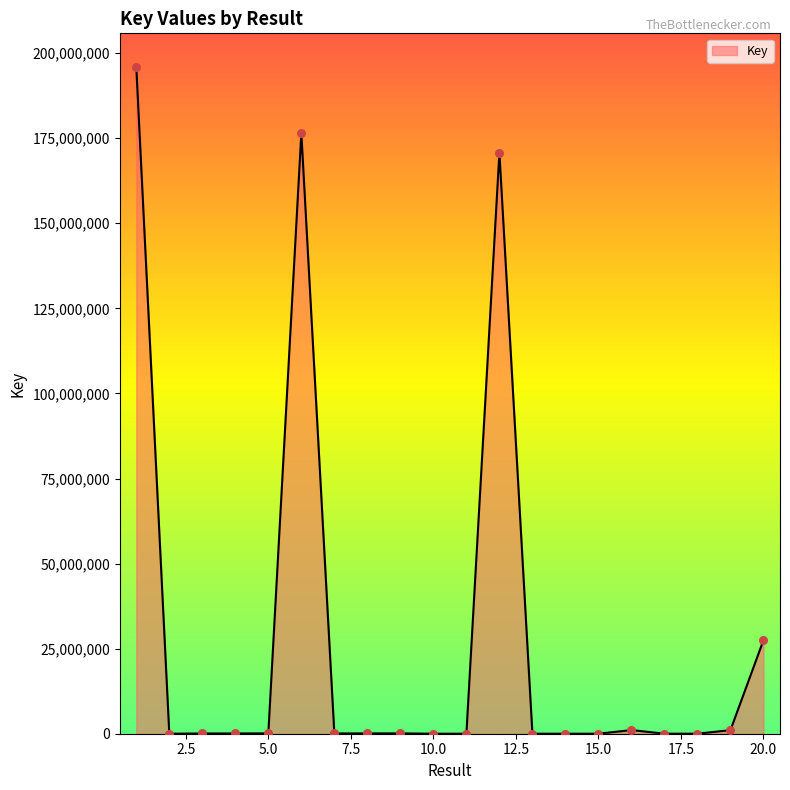

What is the difference between the maximum and minimum values?

196019660